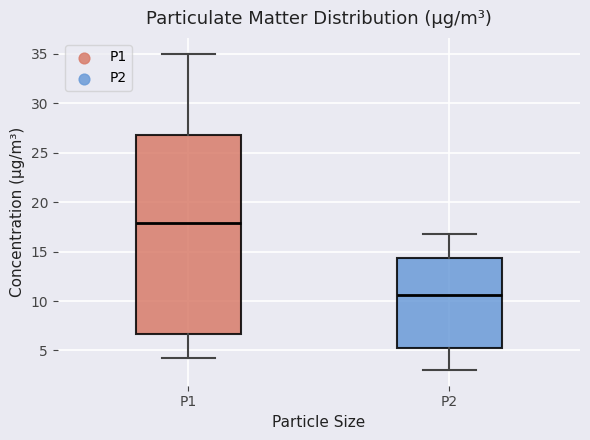

Which box is the tallest, from its lower edge to its upper edge?

P1